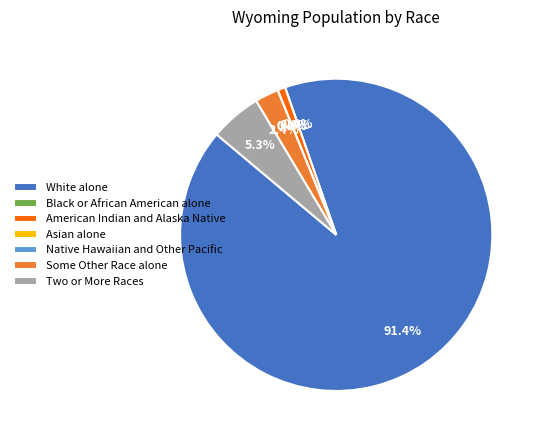

Rank the categories by value from highest to lowest.

White alone, Two or More Races, Some Other Race alone, American Indian and Alaska Native, Black or African American alone, Asian alone, Native Hawaiian and Other Pacific